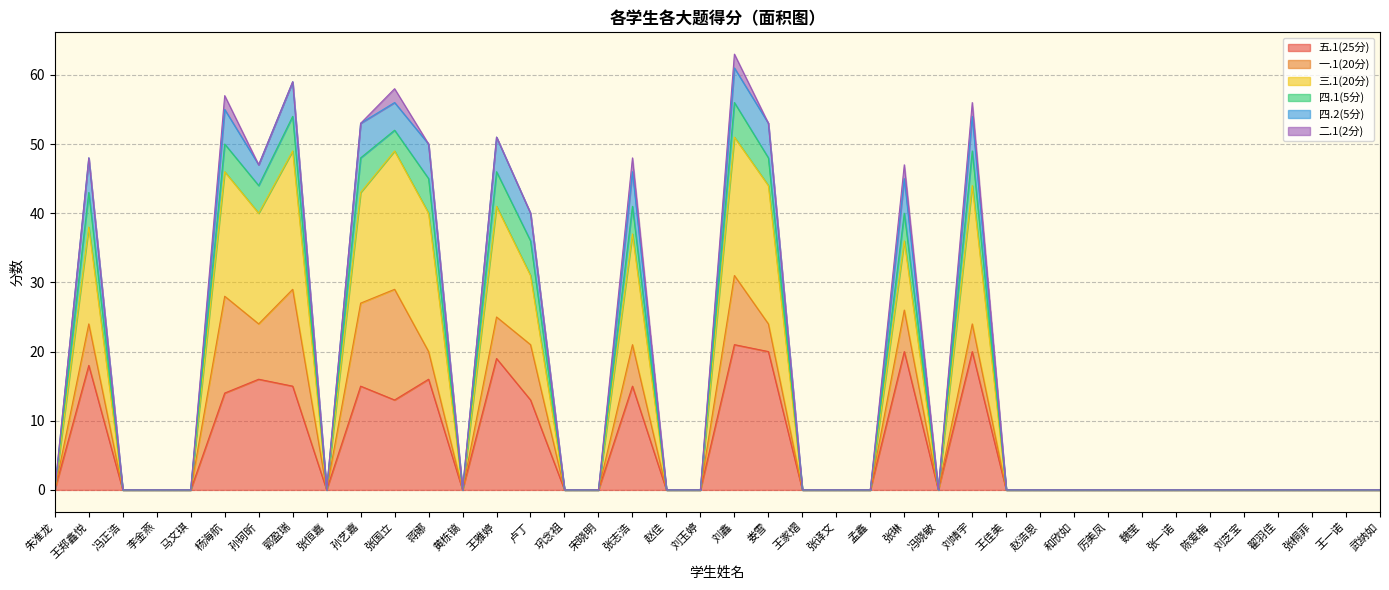

Which series changed the most between 巩念祖 and 张译文?

五.1(25分)